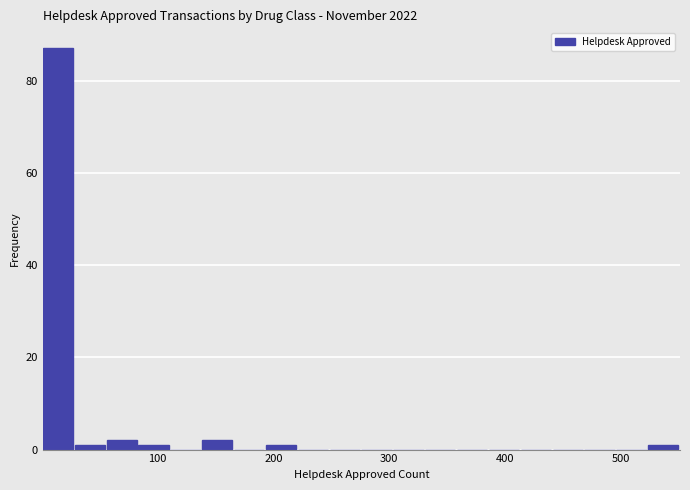

Around what value on the x-axis is the tallest bar? Give the approximate position of its centre, as read against the axis.

10